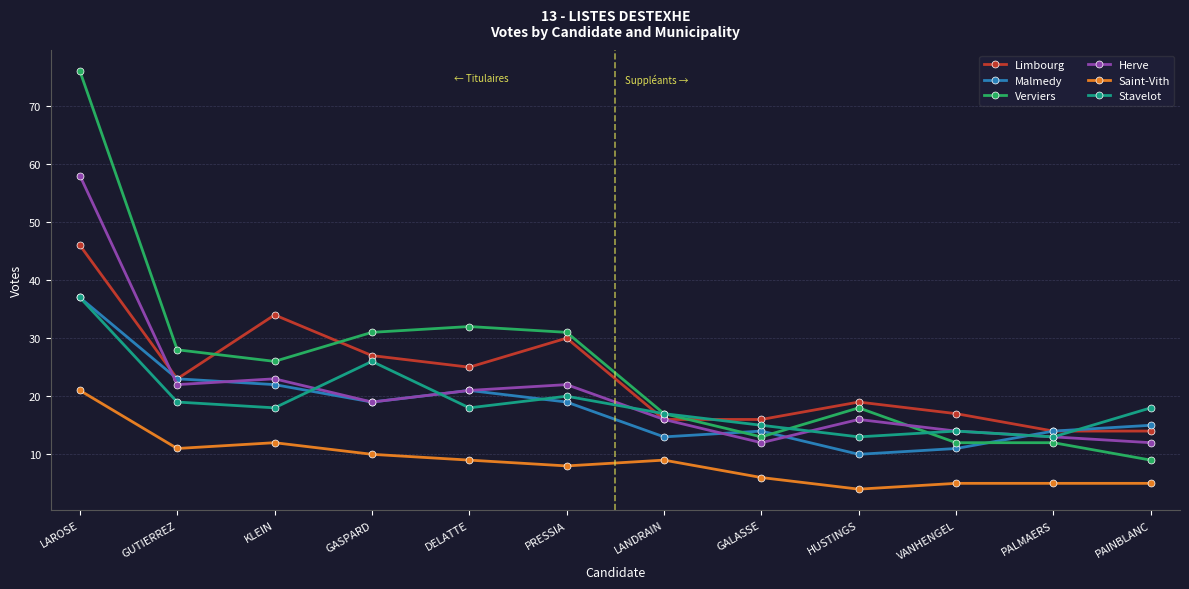

At which category is the sum across all series the highest?

LAROSE